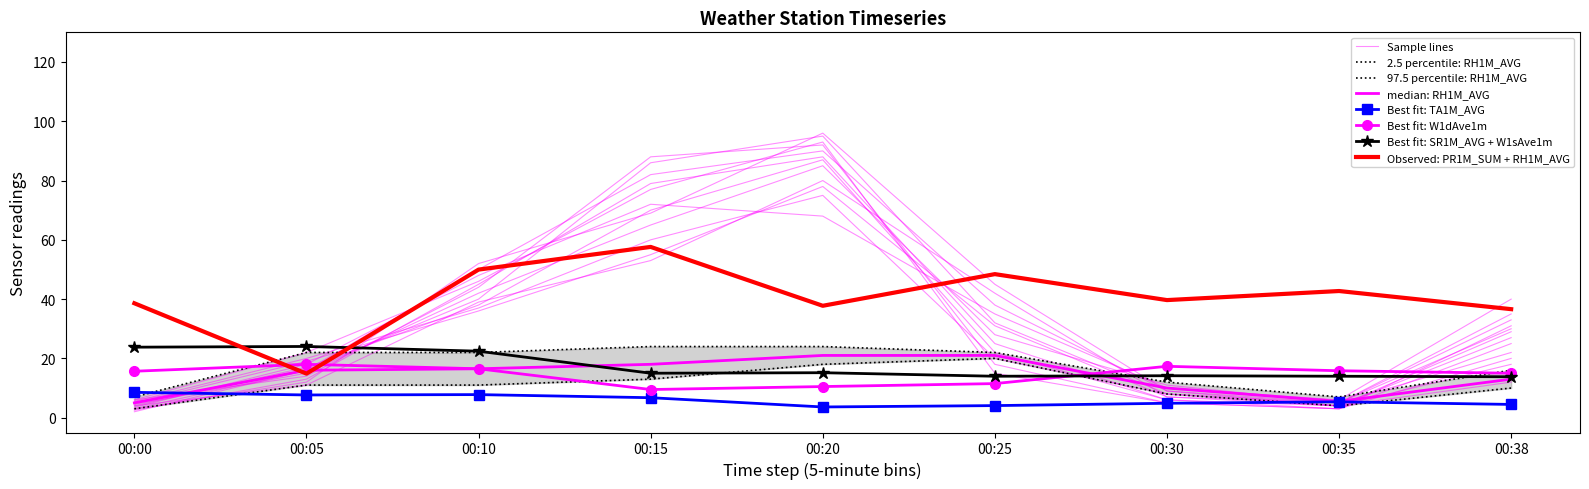

Reading right to left, transcribe all the data shown in this chart.

W1dAve1m: 00:38=15.0	00:35=15.8	00:30=17.3	00:25=11.5	00:20=10.5	00:15=9.5	00:10=16.5	00:05=18.0	00:00=15.7
W1sAve1m: 00:38=13.8	00:35=14.0	00:30=14.2	00:25=14.0	00:20=15.2	00:15=15.0	00:10=22.4	00:05=24.0	00:00=23.8
TA1M_AVG: 00:38=4.5	00:35=5.4	00:30=4.9	00:25=4.1	00:20=3.6	00:15=6.7	00:10=7.8	00:05=7.7	00:00=8.6